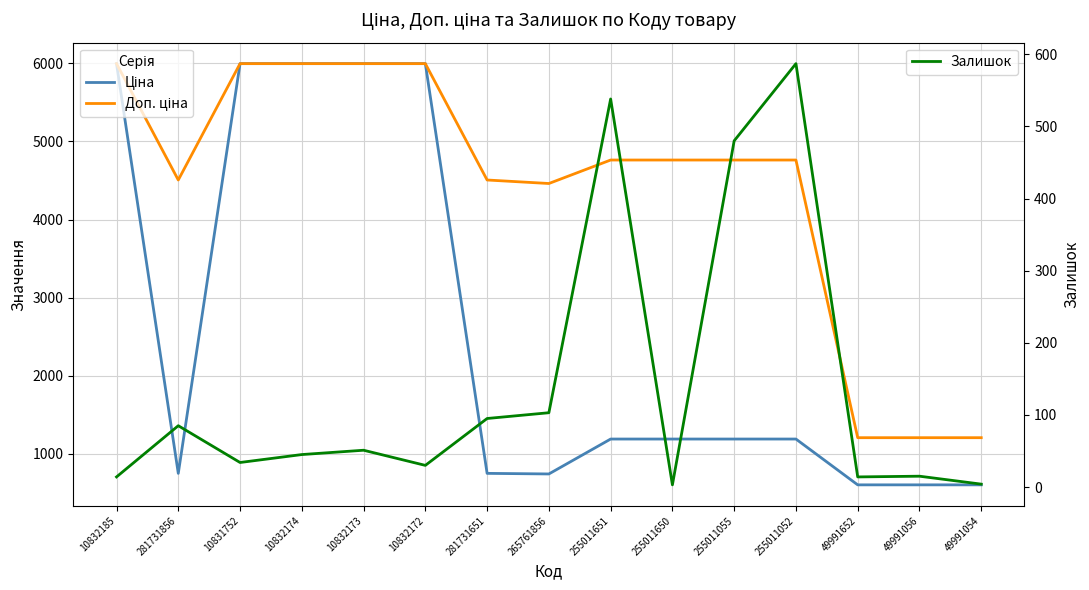

Is this an area chart (filled region under the line)?

No